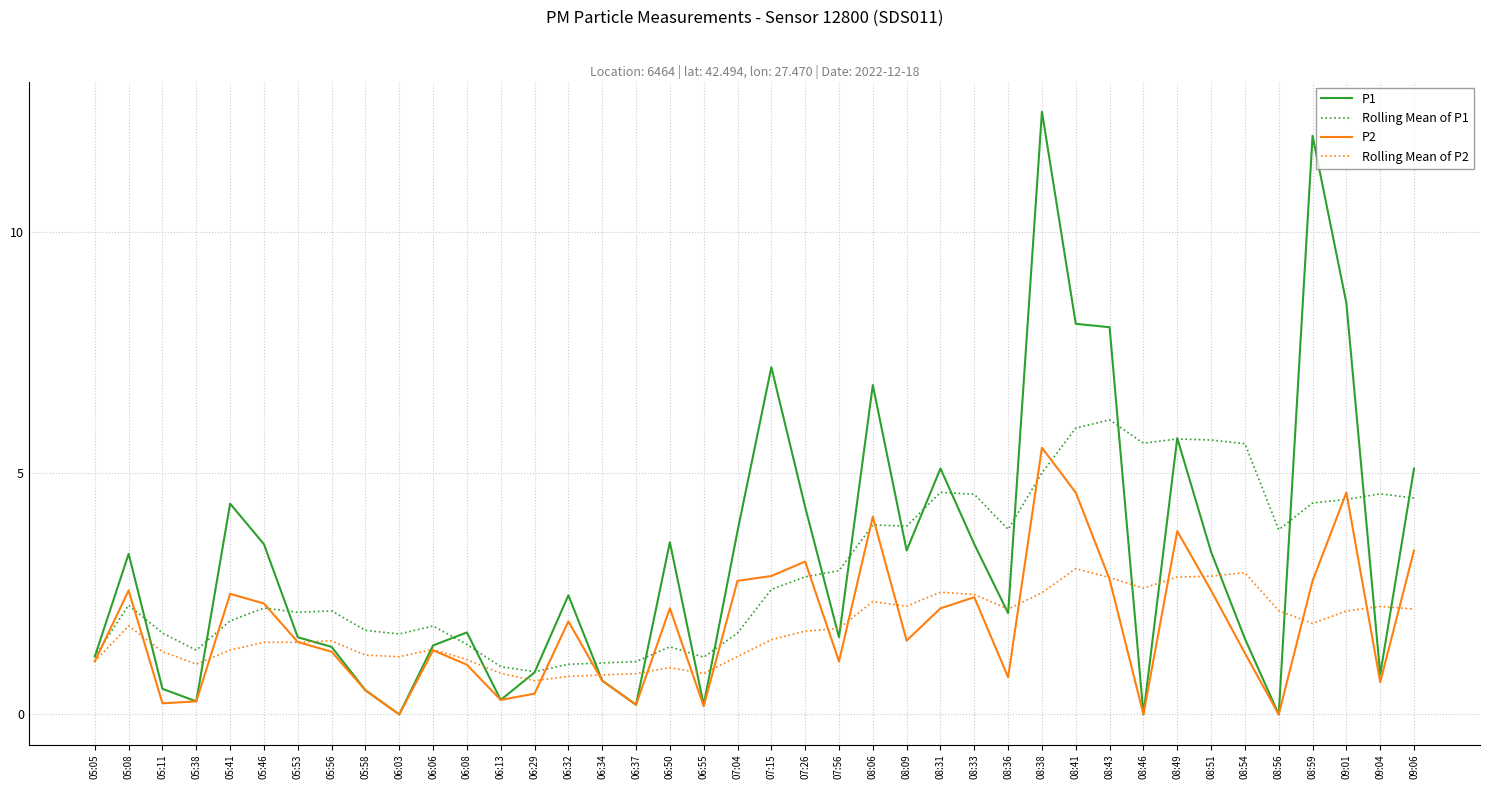

Which category has the highest value in the P2 series?

08:38